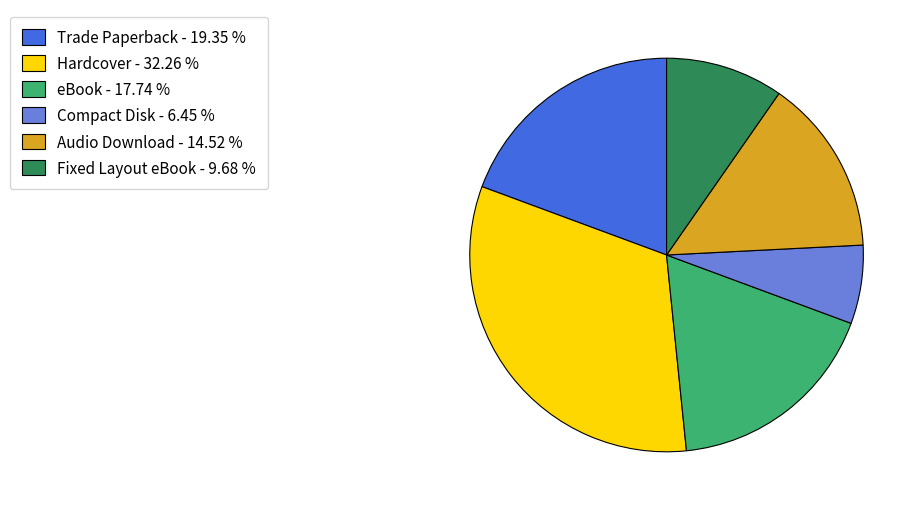

Which category has the biggest portion of the pie?

Hardcover